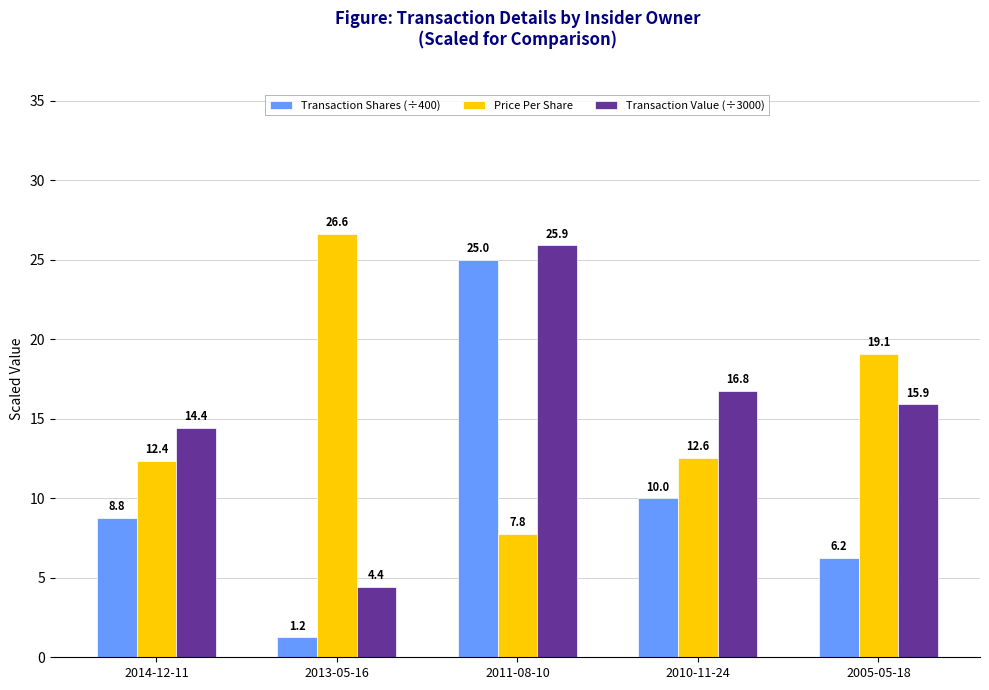

Which category has the highest value in the Transaction Shares (÷400) series?

2011-08-10